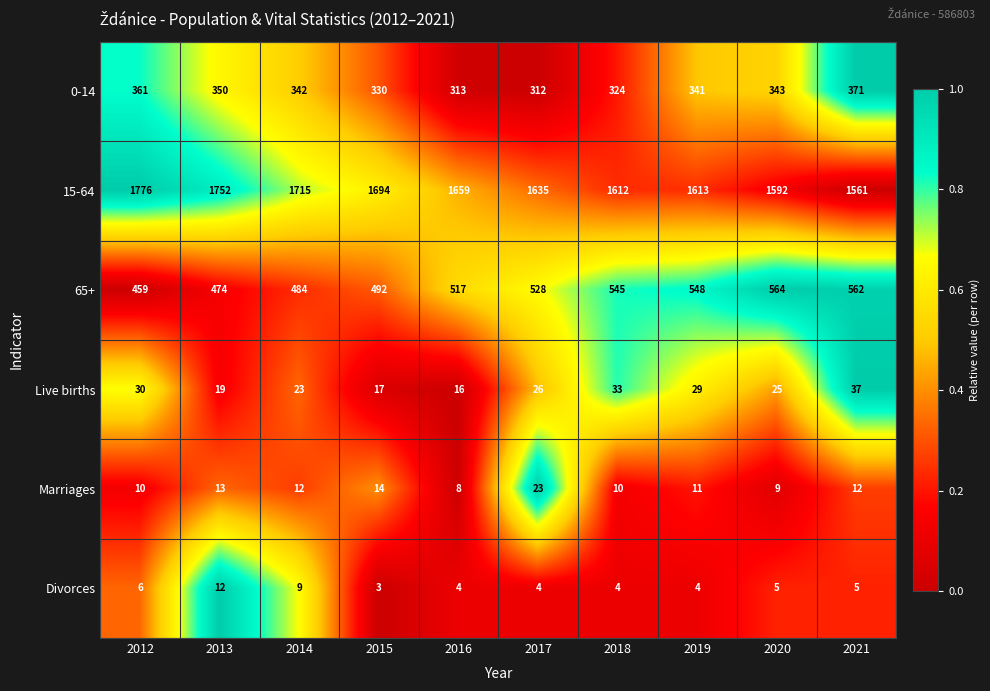

At 2017, list the series in order from largest to smallest.

15-64, 65+, 0-14, Live births, Marriages, Divorces